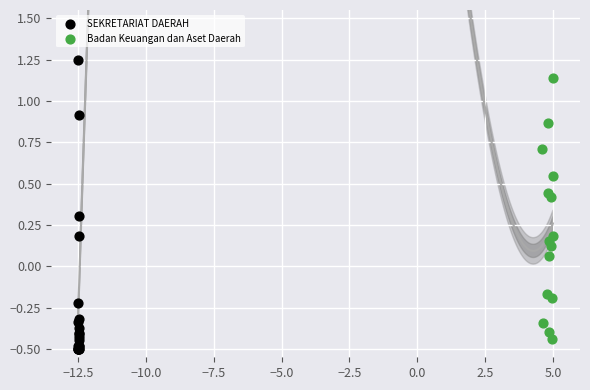

Which series has the widest spread of Y values?

SEKRETARIAT DAERAH